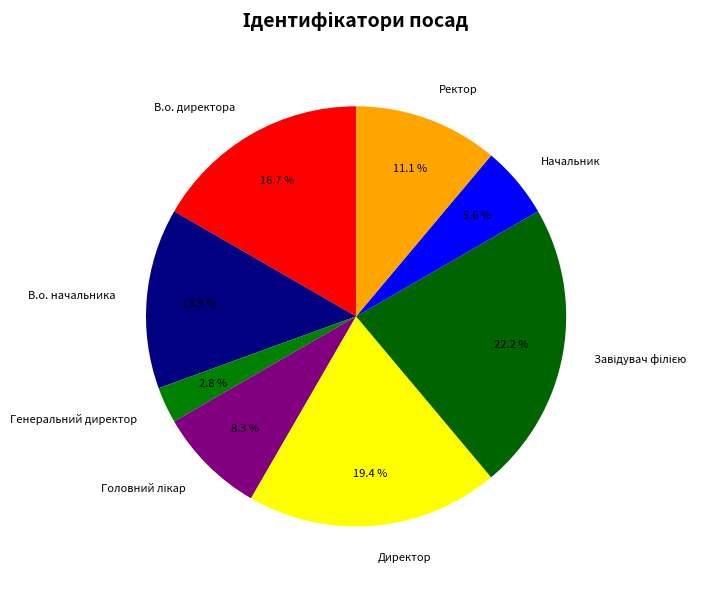

How many segments does this pie chart have?

8